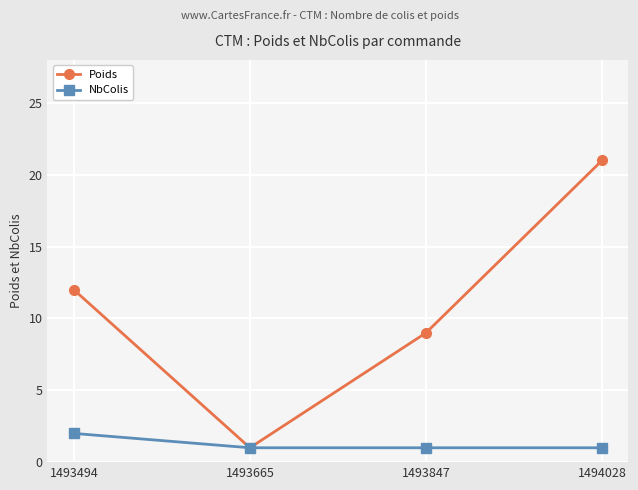

How many data points does each series have?

4